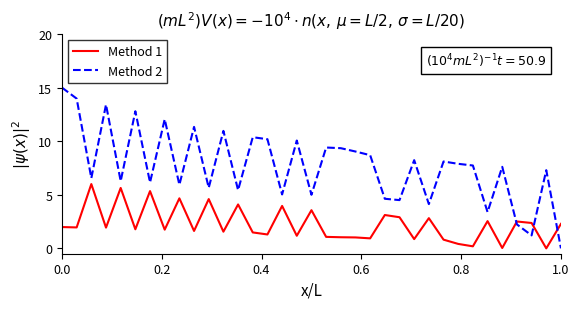

Which series has the largest total across all categories?

Method 2